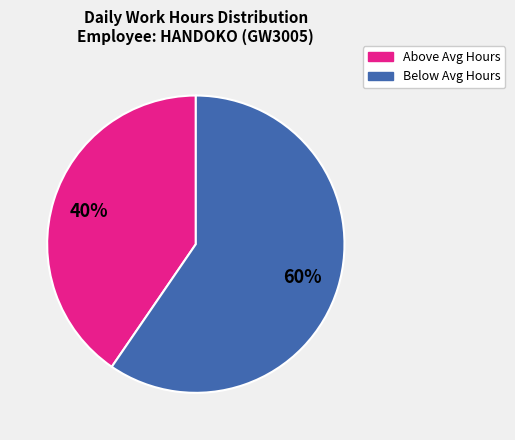

Is it true that Below Avg Hours is 69% of the pie?

False